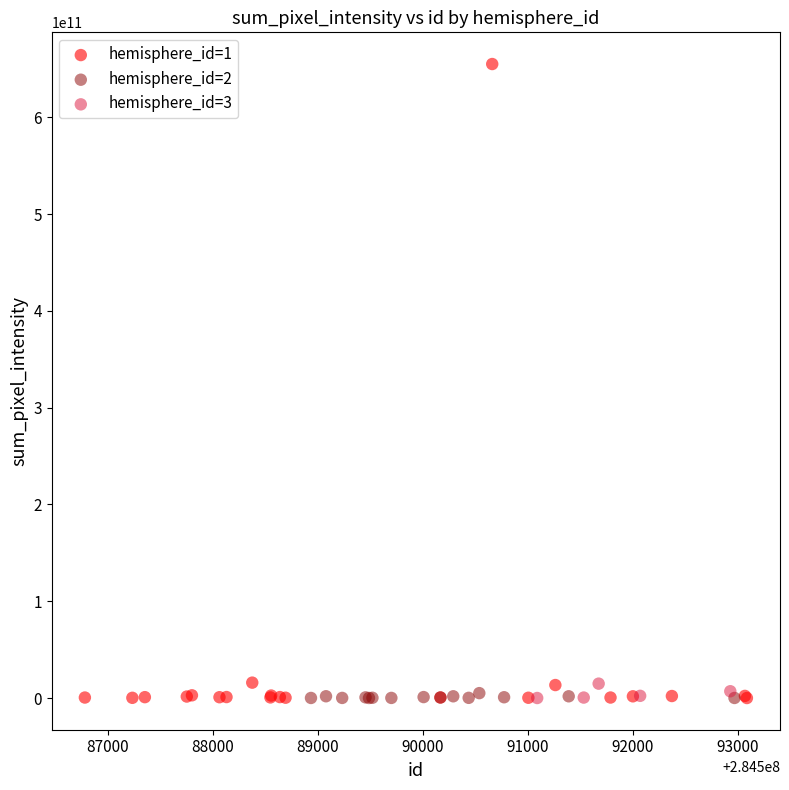

Which series reaches the maximum Y coordinate?

hemisphere_id=1